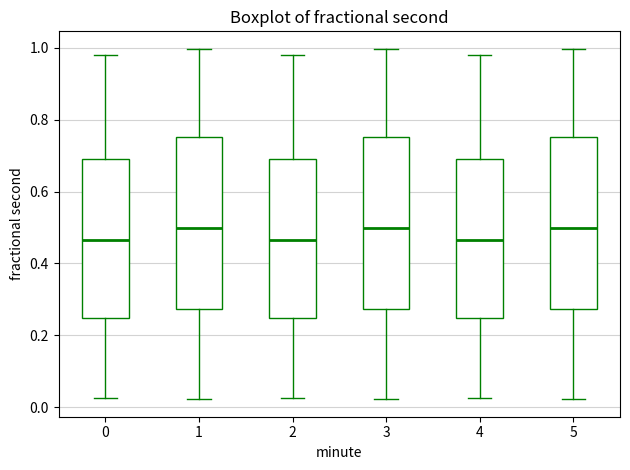

Reading left to right, transcribe this box plot: for each box, give where its median line is, the range the box spans, and where its two whiskers end, as read against the y-axis. The values are not printed on the chart, so give them approximately, as read against the axis.

0: median 0.46, box 0.24 to 0.68, whiskers 0.02 to 0.98
1: median 0.50, box 0.28 to 0.76, whiskers 0.02 to 1.00
2: median 0.46, box 0.24 to 0.68, whiskers 0.02 to 0.98
3: median 0.50, box 0.28 to 0.76, whiskers 0.02 to 1.00
4: median 0.46, box 0.24 to 0.68, whiskers 0.02 to 0.98
5: median 0.50, box 0.28 to 0.76, whiskers 0.02 to 1.00